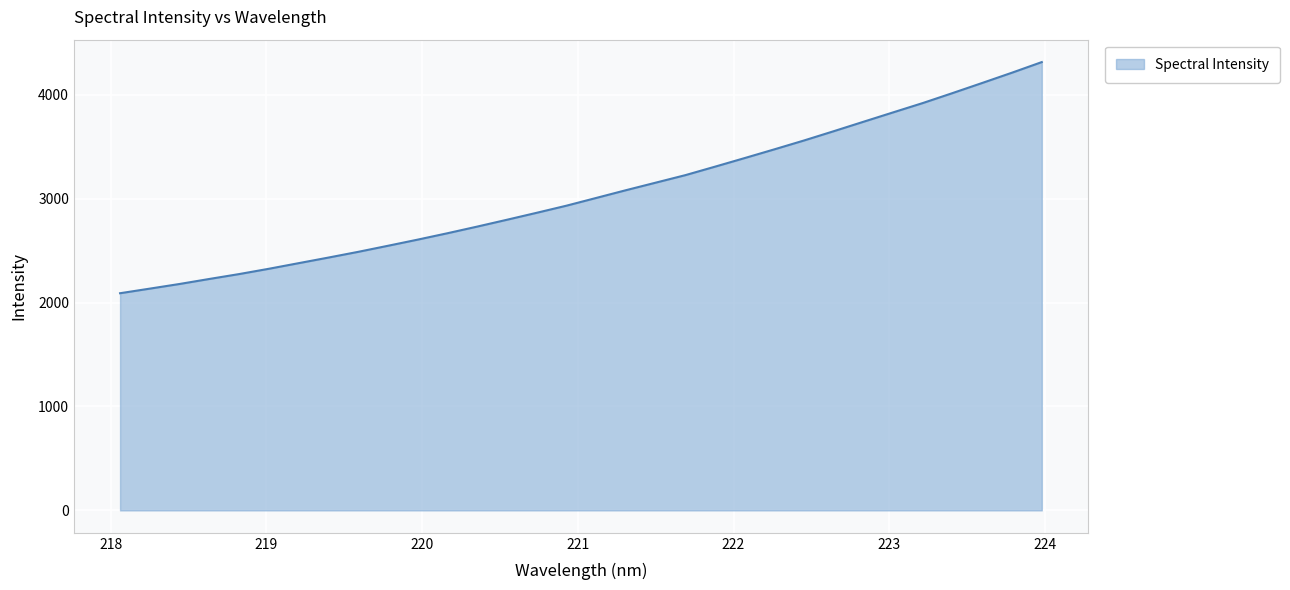

What is the minimum value shown in the chart?

2089.7